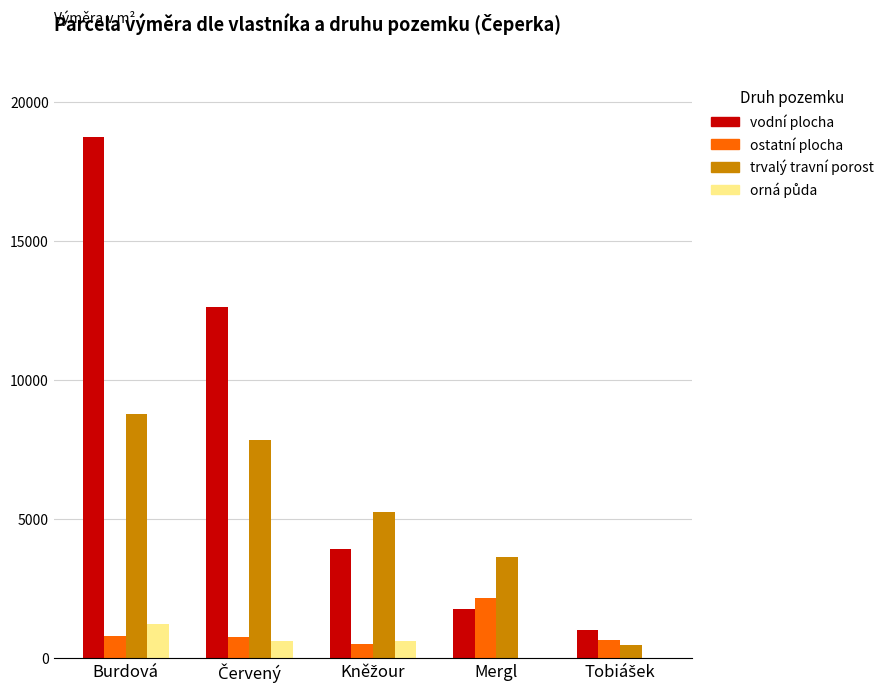

At which category is the sum across all series the highest?

Burdová